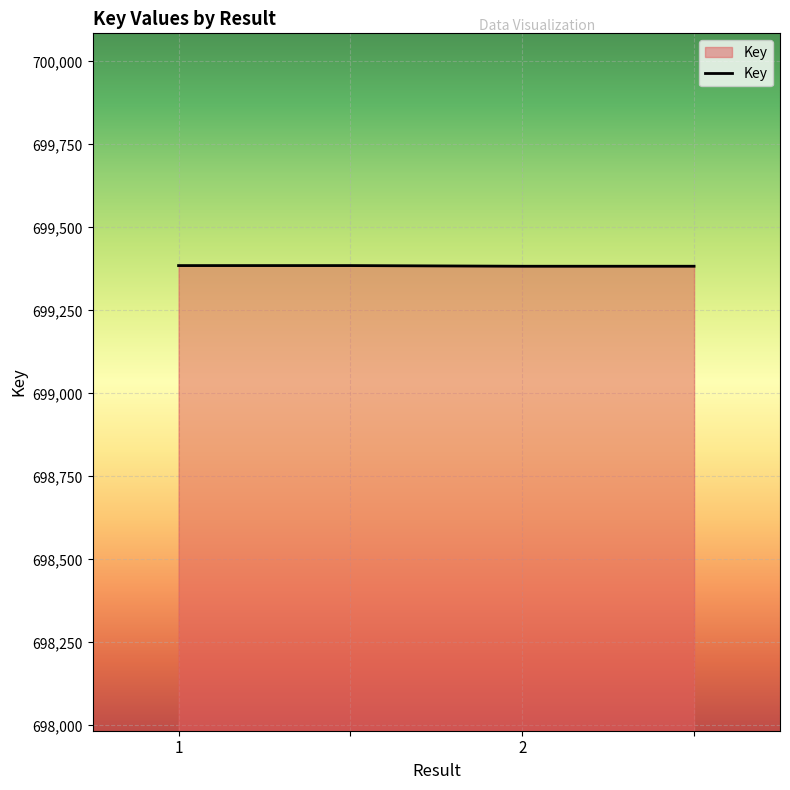

What is the average value?

699384